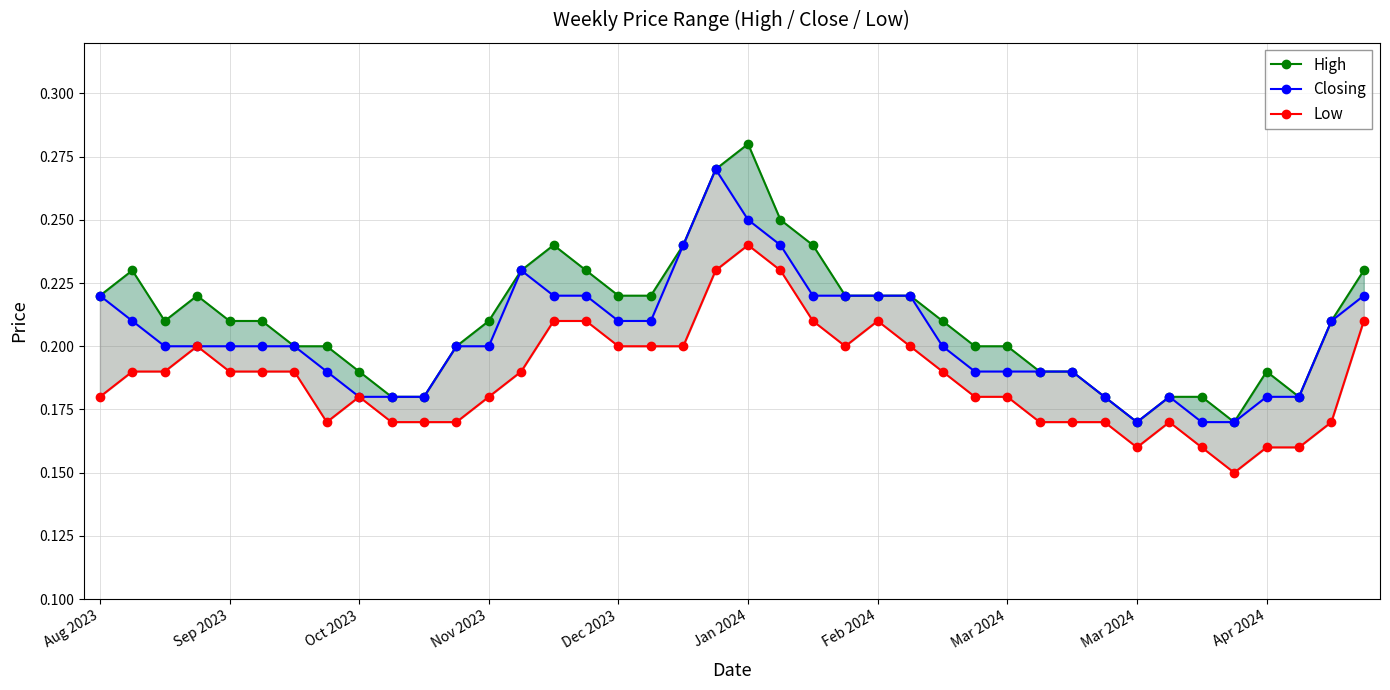

What is the value of the Low point at the 21st from the left?

0.2